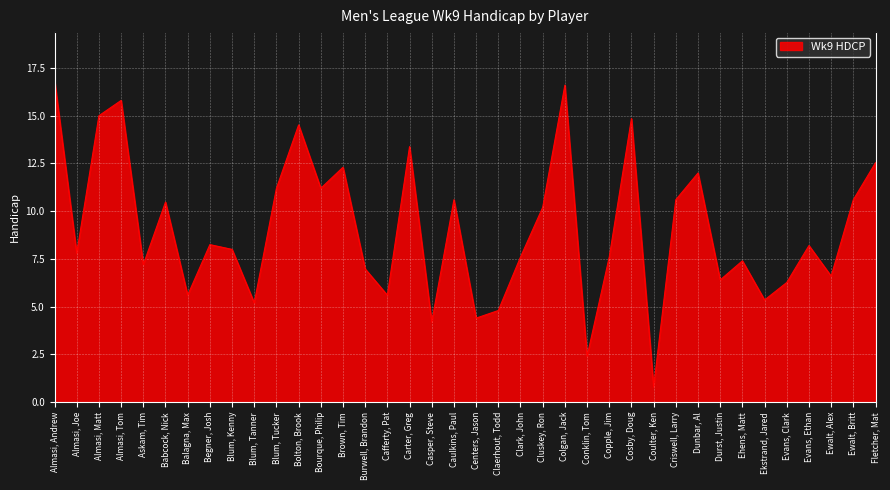

What is the sum of all values?

345.4